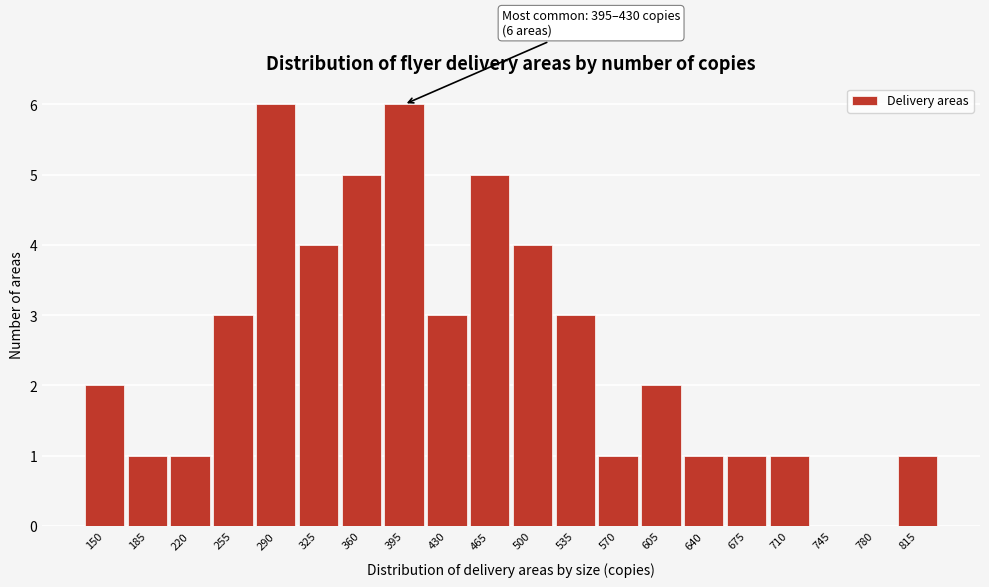

Which has a higher value, 780 or 570?

570